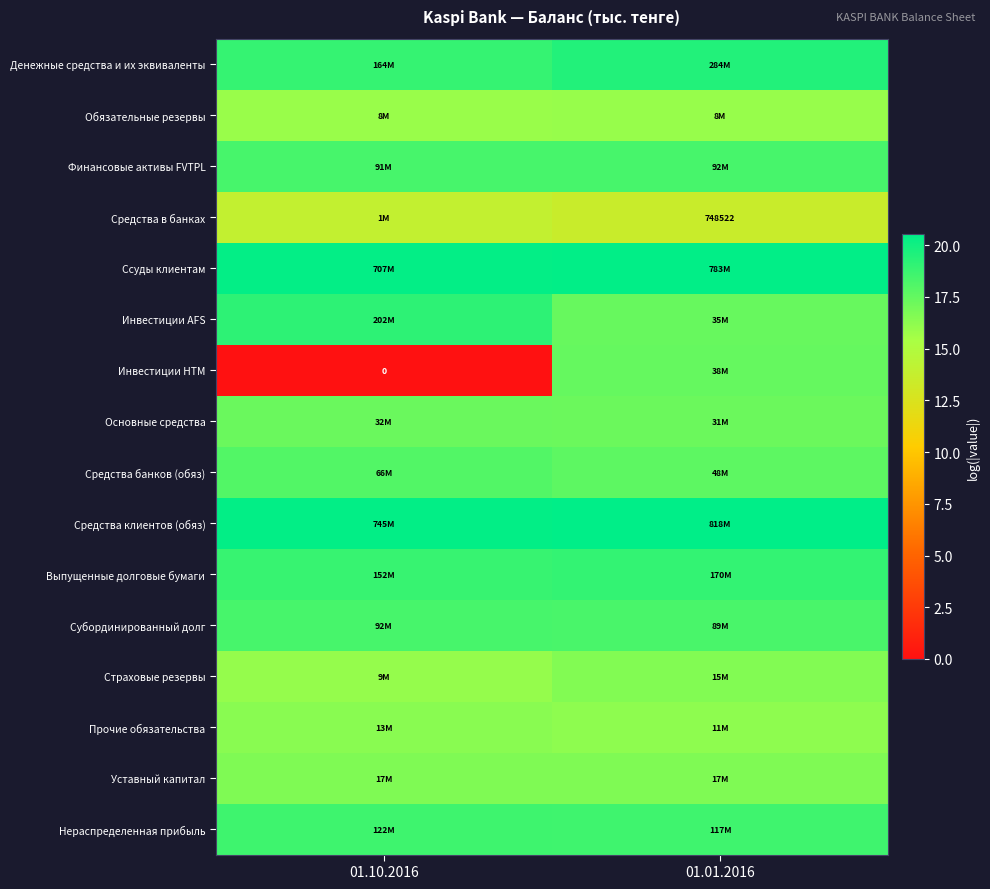

Which series has the largest total across all categories?

Средства клиентов (обяз)